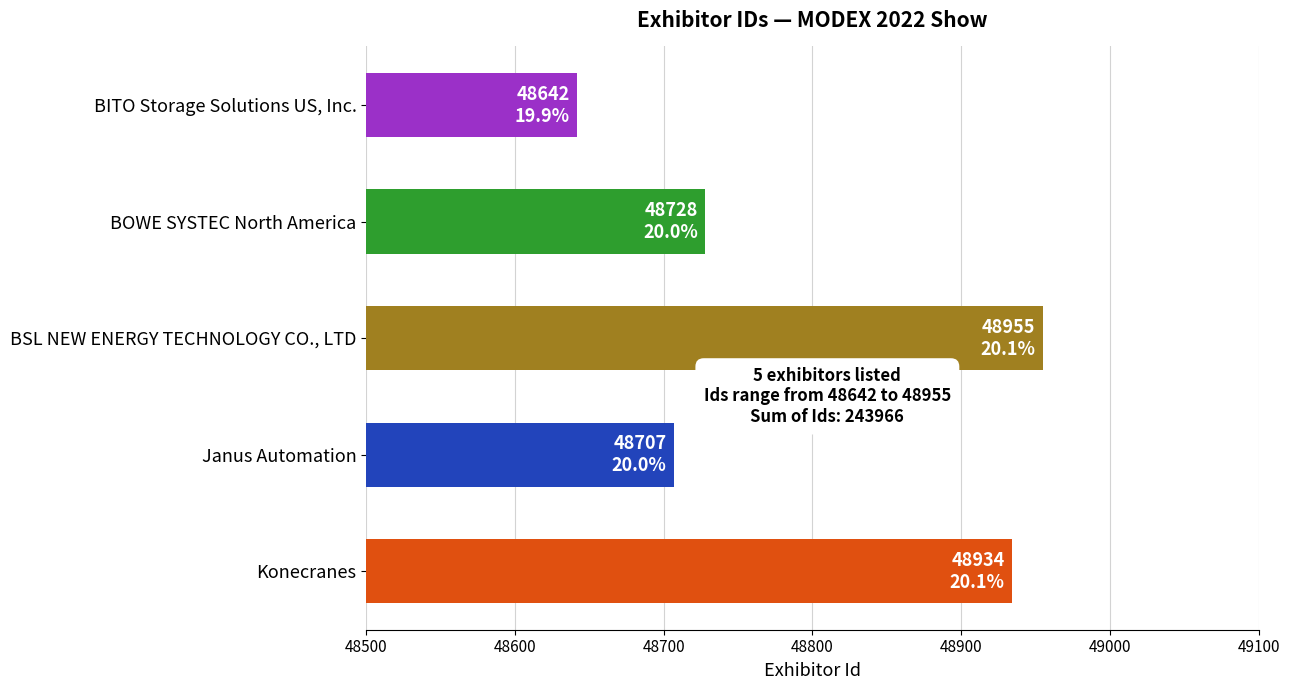

What is the average value?

48793